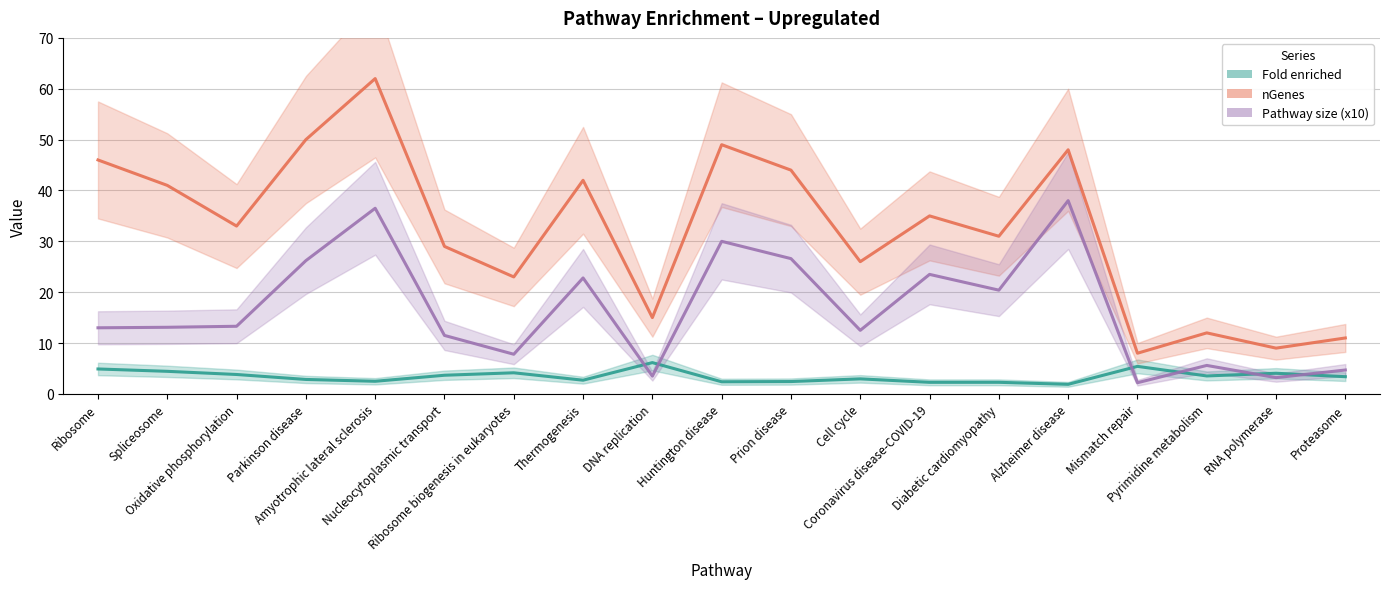

Reading right to left, list all the values displayed in this chart.

Fold enriched: Proteasome=3.4	RNA polymerase=4.1	Pyrimidine metabolism=3.5	Mismatch repair=5.4	Alzheimer disease=1.9	Diabetic cardiomyopathy=2.3	Coronavirus disease-COVID-19=2.3	Cell cycle=3.0	Prion disease=2.4	Huntington disease=2.4	DNA replication=6.2	Thermogenesis=2.7	Ribosome biogenesis in eukaryotes=4.2	Nucleocytoplasmic transport=3.7	Amyotrophic lateral sclerosis=2.5	Parkinson disease=2.8	Oxidative phosphorylation=3.8	Spliceosome=4.4	Ribosome=4.9
nGenes: Proteasome=11.0	RNA polymerase=9.0	Pyrimidine metabolism=12.0	Mismatch repair=8.0	Alzheimer disease=48.0	Diabetic cardiomyopathy=31.0	Coronavirus disease-COVID-19=35.0	Cell cycle=26.0	Prion disease=44.0	Huntington disease=49.0	DNA replication=15.0	Thermogenesis=42.0	Ribosome biogenesis in eukaryotes=23.0	Nucleocytoplasmic transport=29.0	Amyotrophic lateral sclerosis=62.0	Parkinson disease=50.0	Oxidative phosphorylation=33.0	Spliceosome=41.0	Ribosome=46.0
Pathway size (x10): Proteasome=4.7	RNA polymerase=3.2	Pyrimidine metabolism=5.6	Mismatch repair=2.2	Alzheimer disease=38.0	Diabetic cardiomyopathy=20.4	Coronavirus disease-COVID-19=23.5	Cell cycle=12.5	Prion disease=26.6	Huntington disease=30.0	DNA replication=3.5	Thermogenesis=22.8	Ribosome biogenesis in eukaryotes=7.8	Nucleocytoplasmic transport=11.5	Amyotrophic lateral sclerosis=36.5	Parkinson disease=26.2	Oxidative phosphorylation=13.3	Spliceosome=13.1	Ribosome=13.0